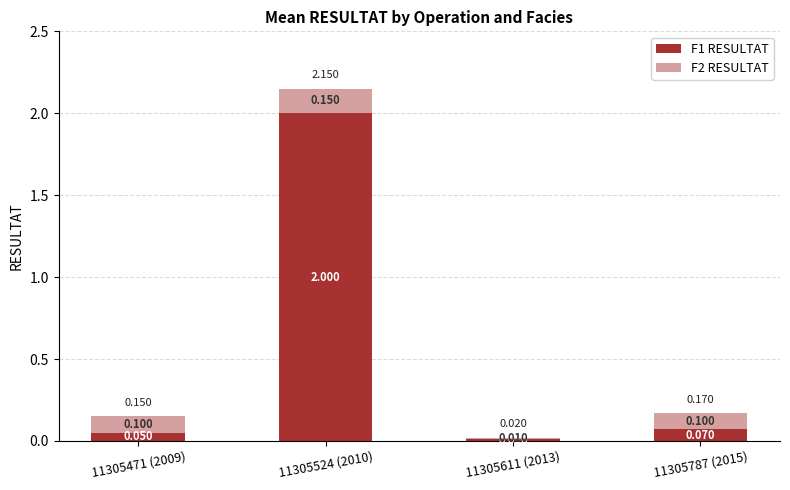

What are all the series names shown in the legend?

F1 RESULTAT, F2 RESULTAT